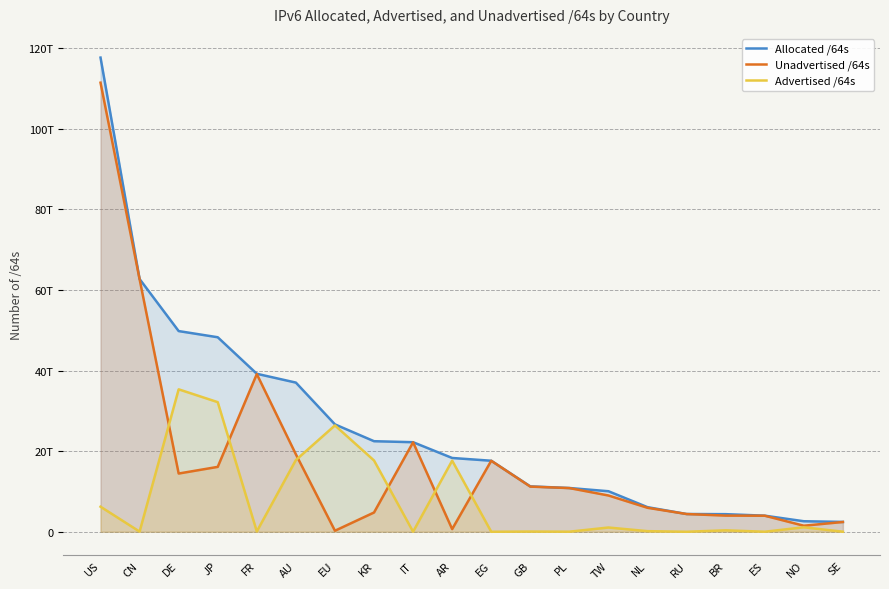

How many interior local valleys does the Unadvertised /64s series have?

4